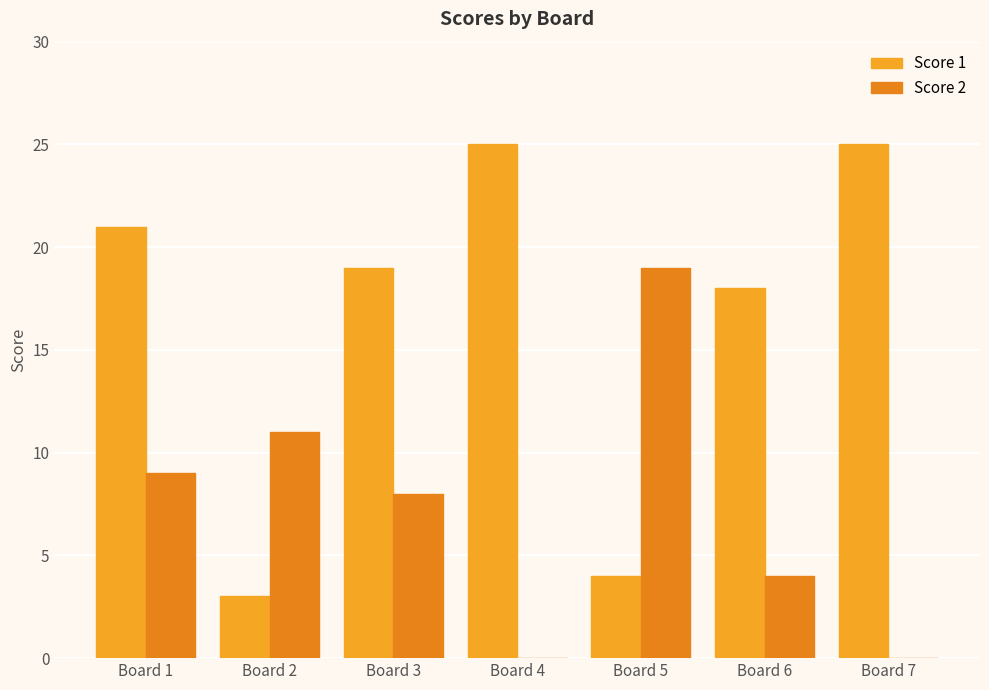

What are all the series names shown in the legend?

Score 1, Score 2